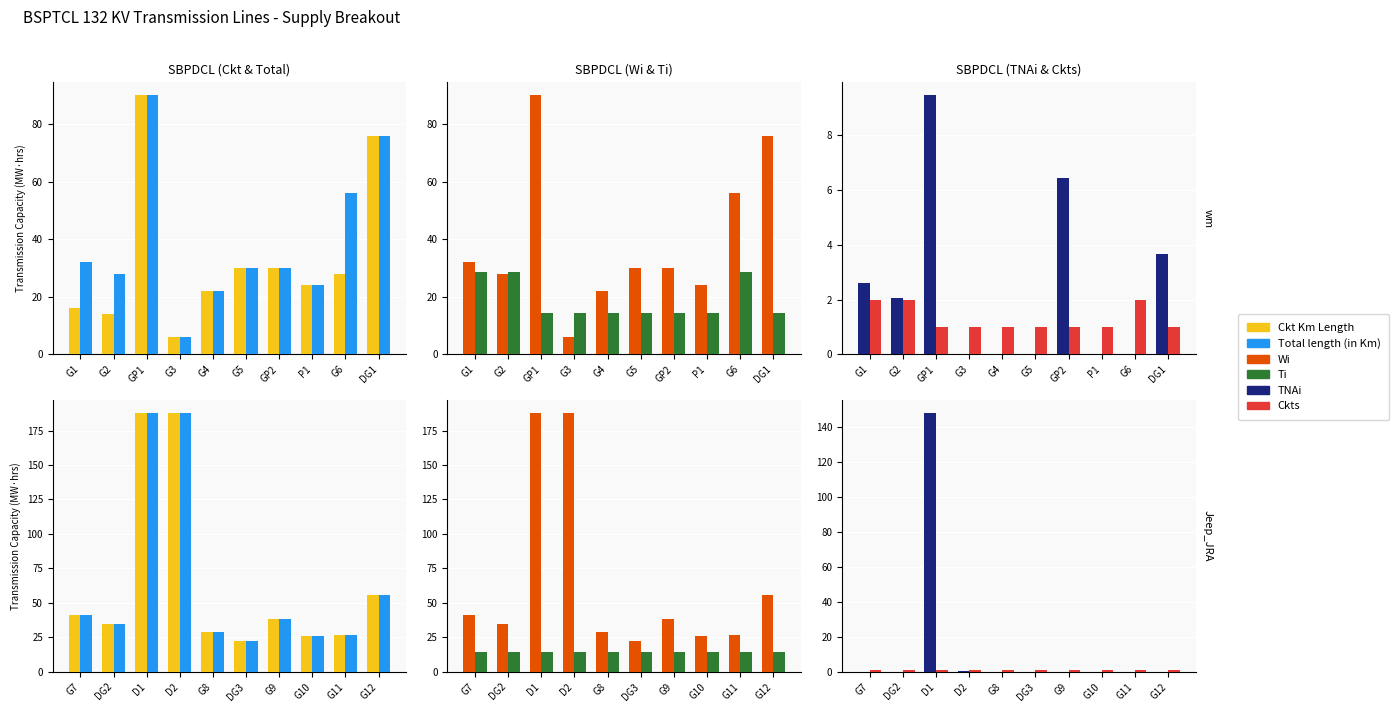

At which label does Wi reach its peak?

D1